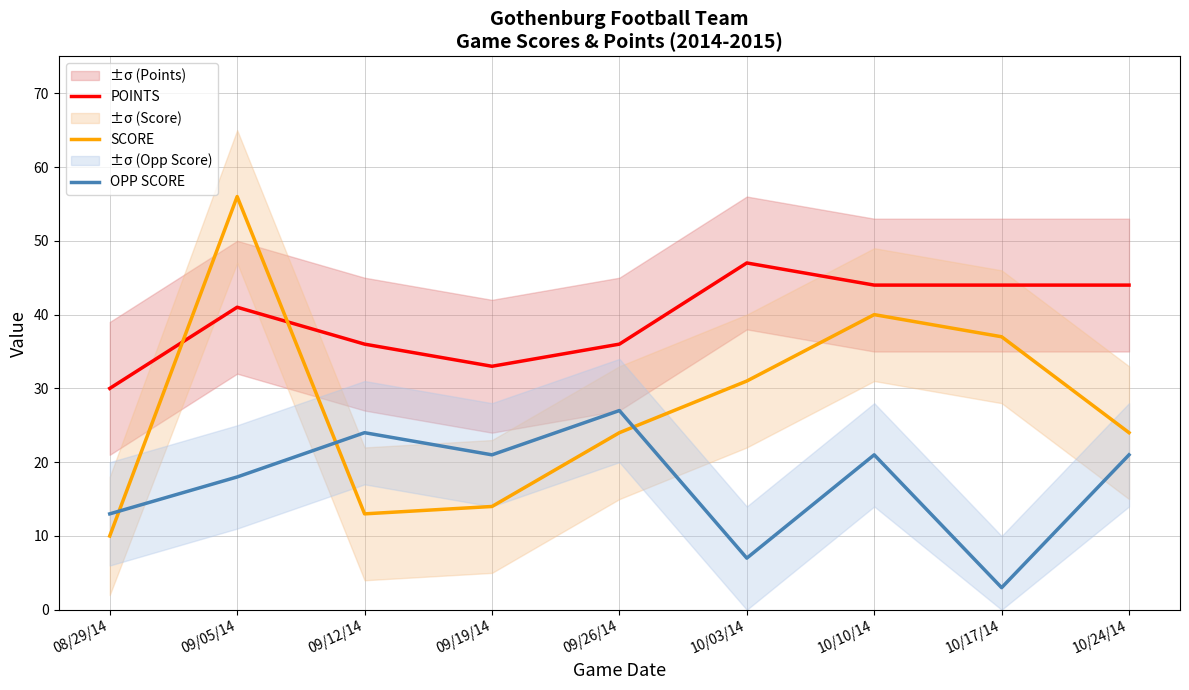

What is the label of the 5th point from the right?

09/26/14